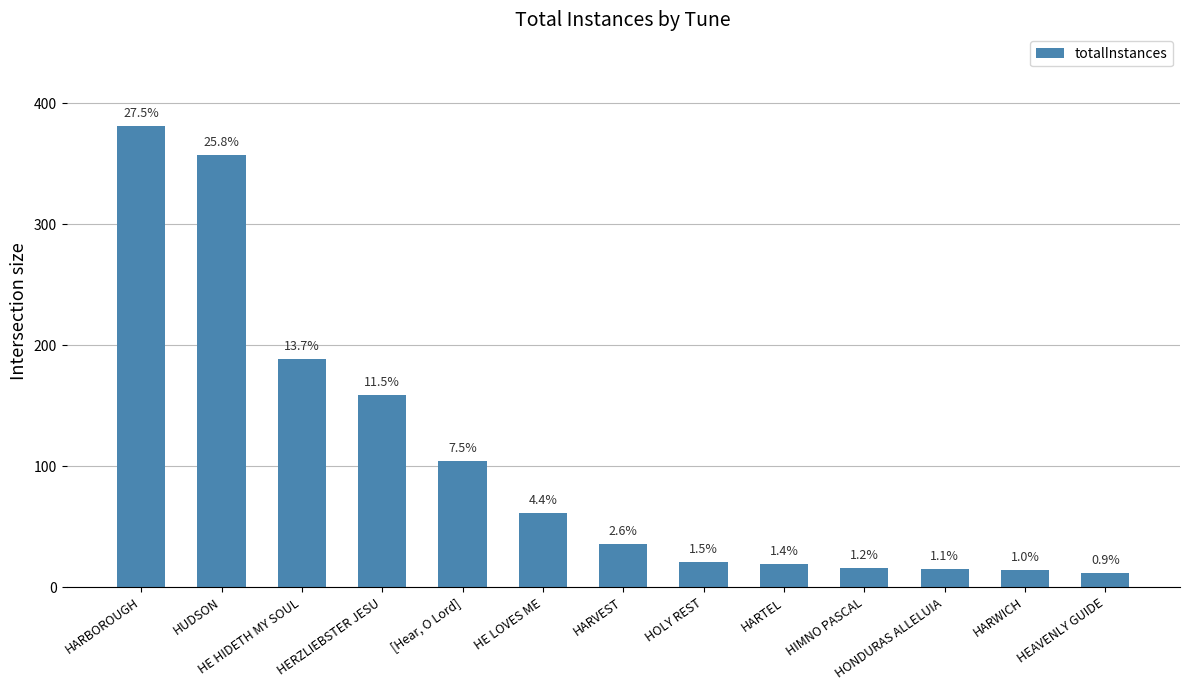

Rank the categories by value from highest to lowest.

HARBOROUGH, HUDSON, HE HIDETH MY SOUL, HERZLIEBSTER JESU, [Hear, O Lord], HE LOVES ME, HARVEST, HOLY REST, HARTEL, HIMNO PASCAL, HONDURAS ALLELUIA, HARWICH, HEAVENLY GUIDE